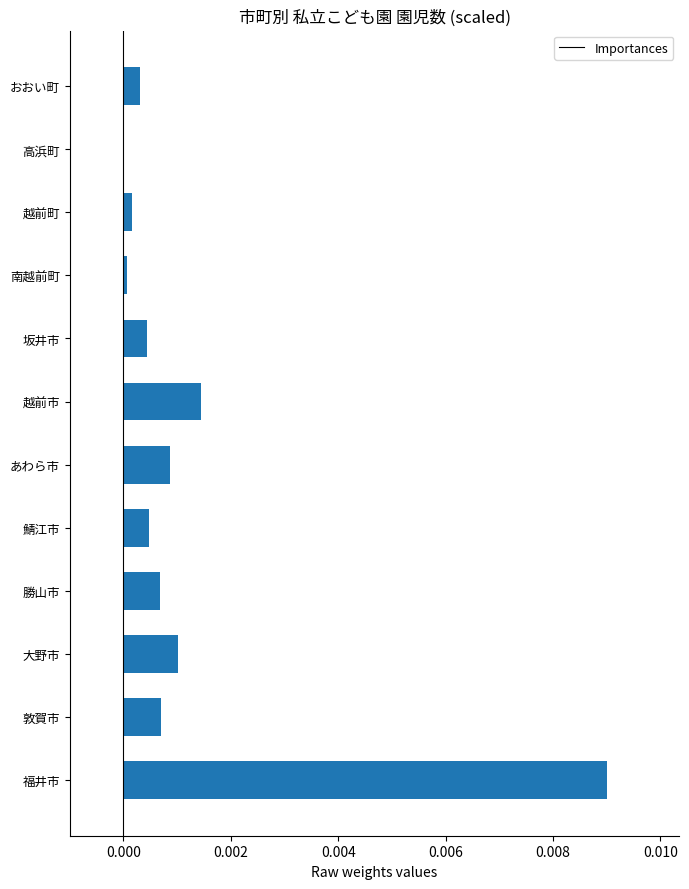

Between 高浜町 and 坂井市, which is larger?

坂井市